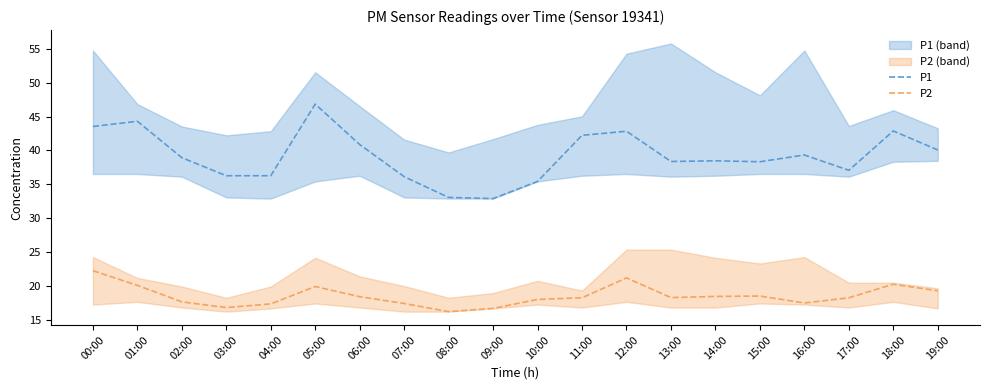

True or false: P2 and P1 cross at least once.

False